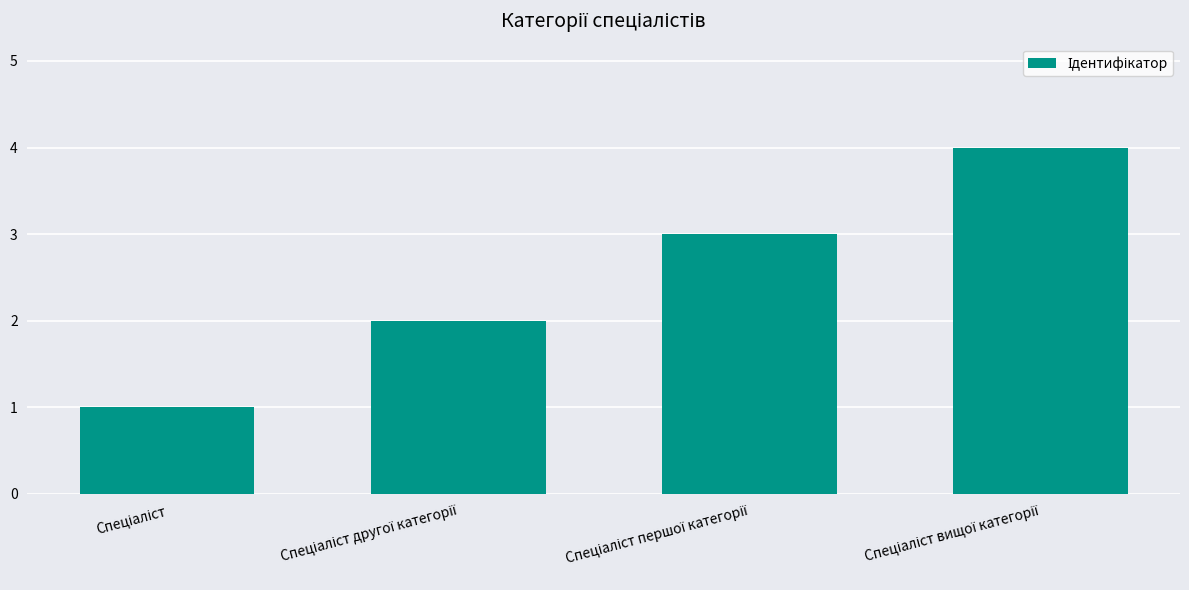

What is the sum of all values?

10